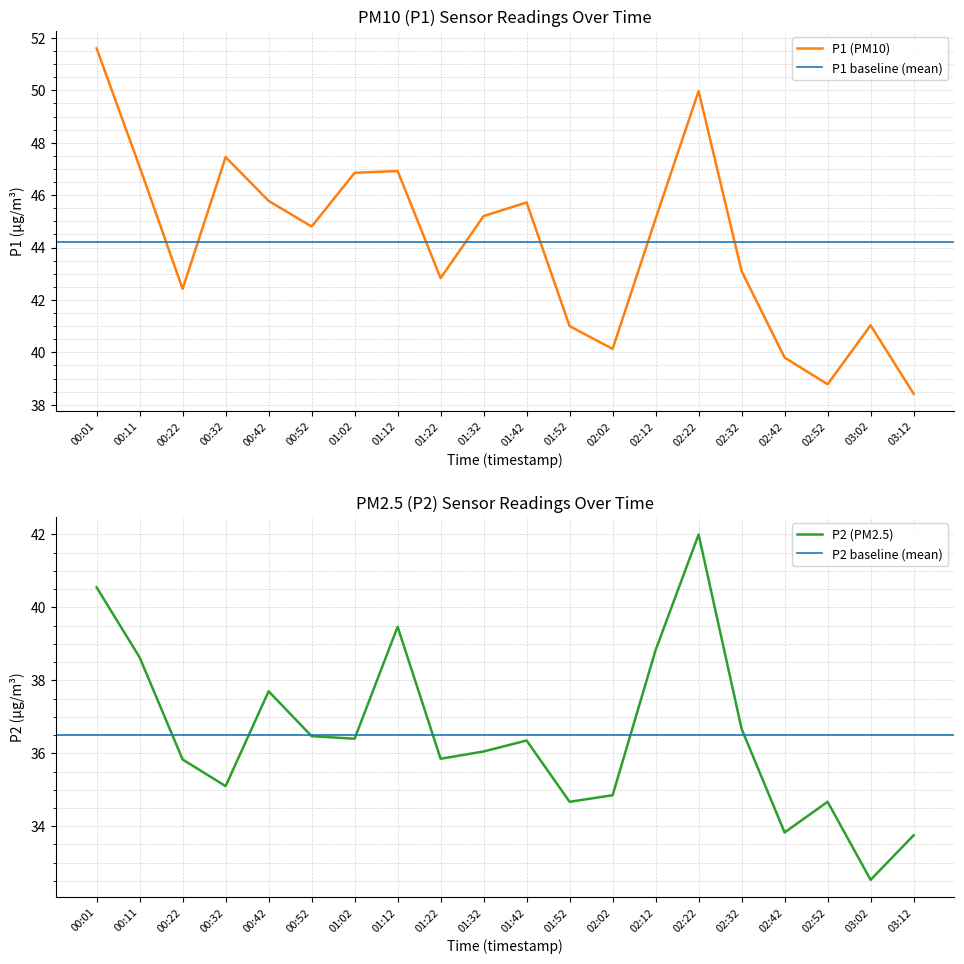

What is the label of the 20th point from the right?

00:01